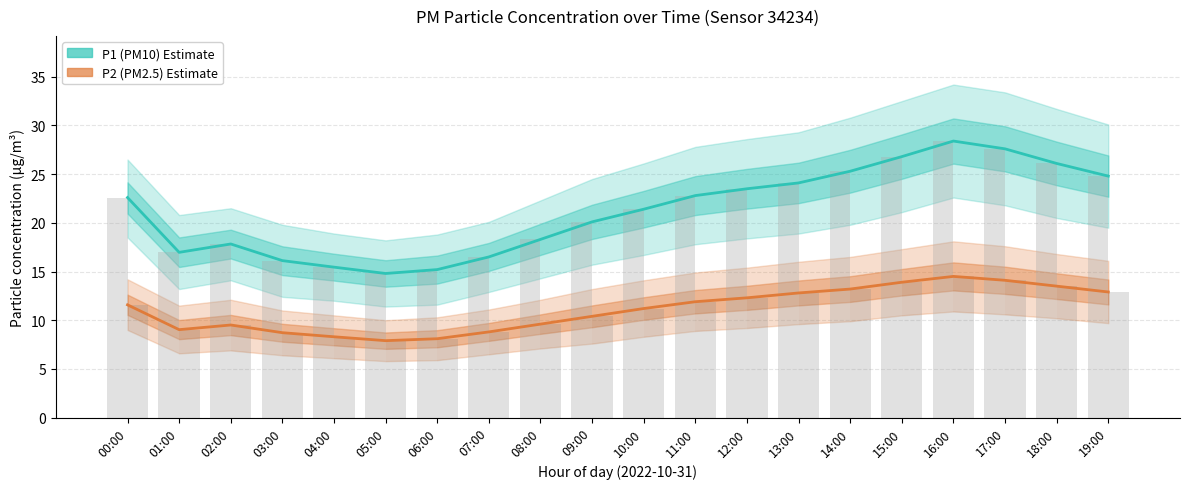

Is the value of P2 (PM2.5) at 18:00 greater than the value of P1 (PM10) at 17:00?

No